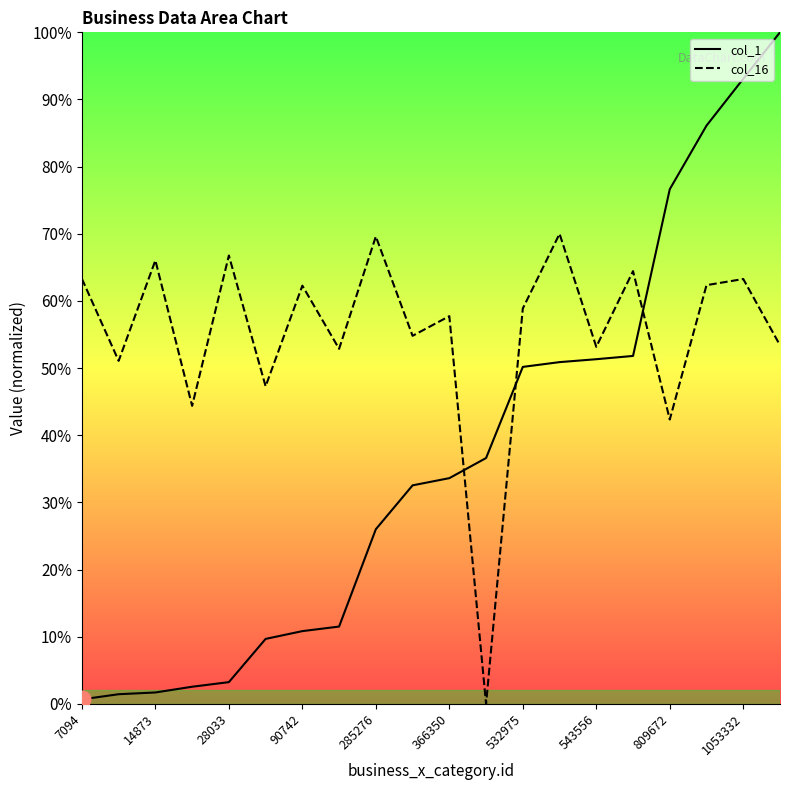

Which category has the lowest value in the col_1 series?

7094